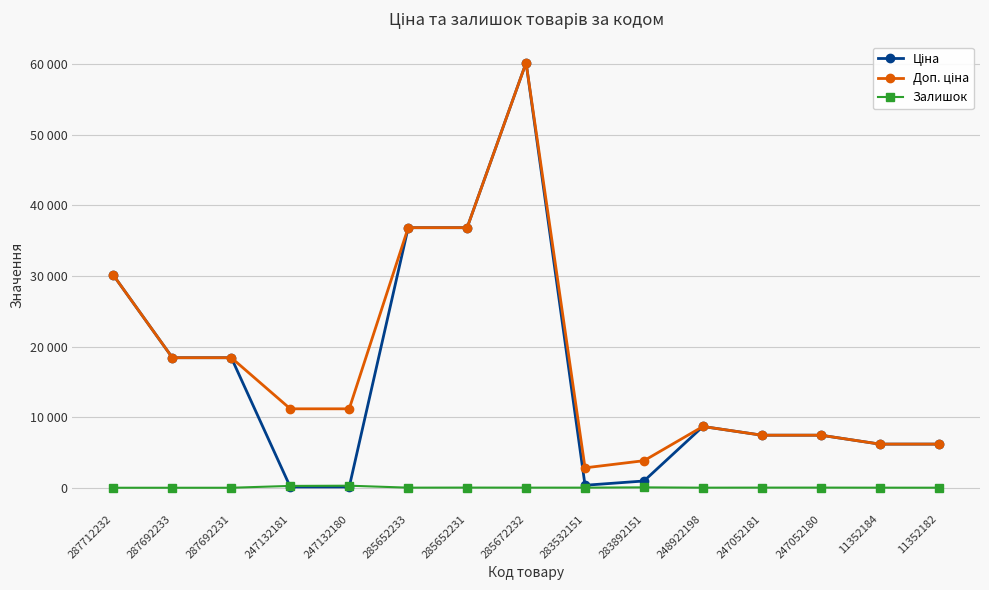

What is the value of the Доп. ціна point at the 6th from the left?

36841.8